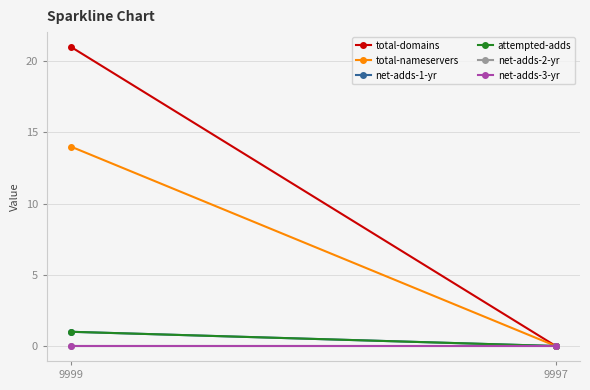

What is the sum of all net-adds-1-yr values?

1